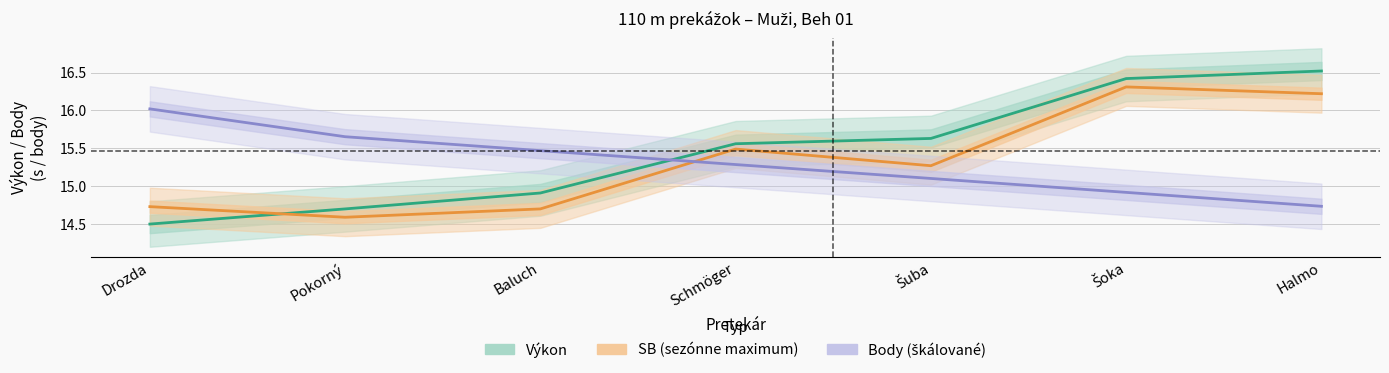

Where is the first local maximum for SB (s)?

Schmöger